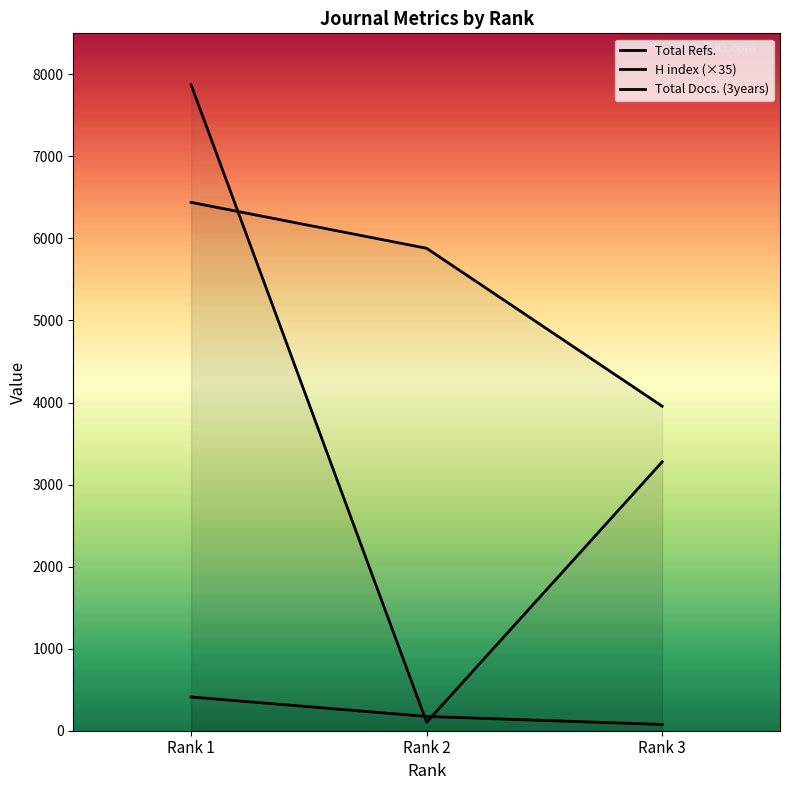

Which label corresponds to the smallest value in the chart?

Rank 3